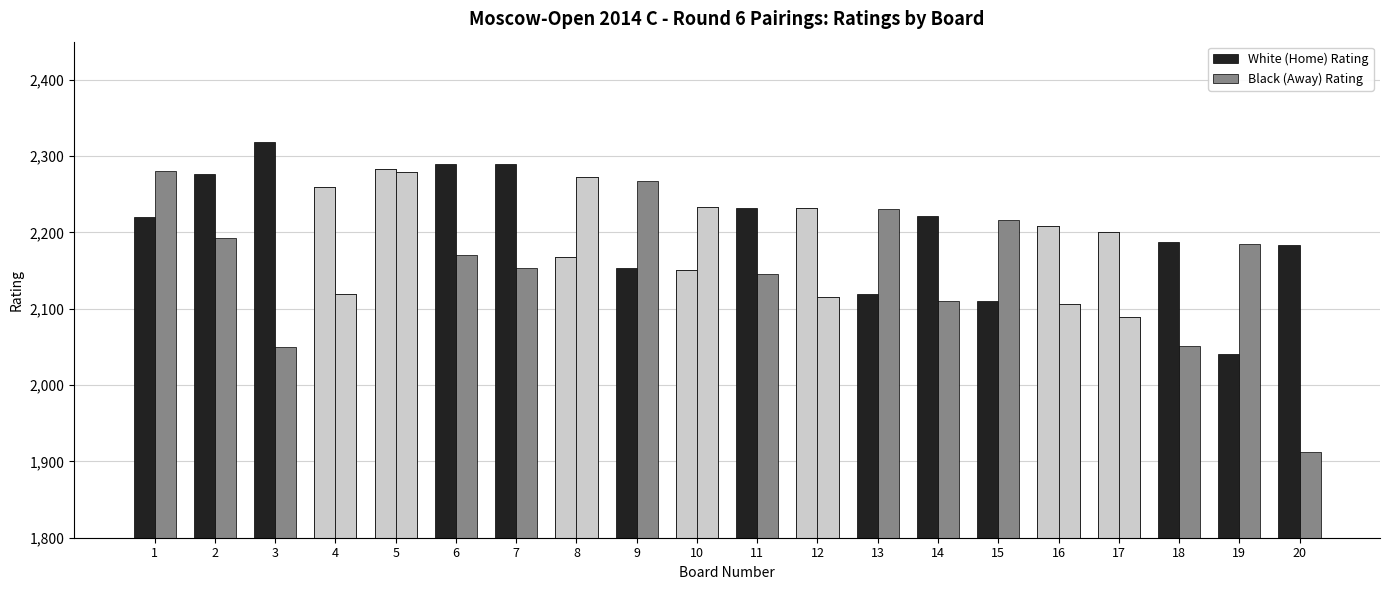

What are all the series names shown in the legend?

White (Home) Rating, Black (Away) Rating